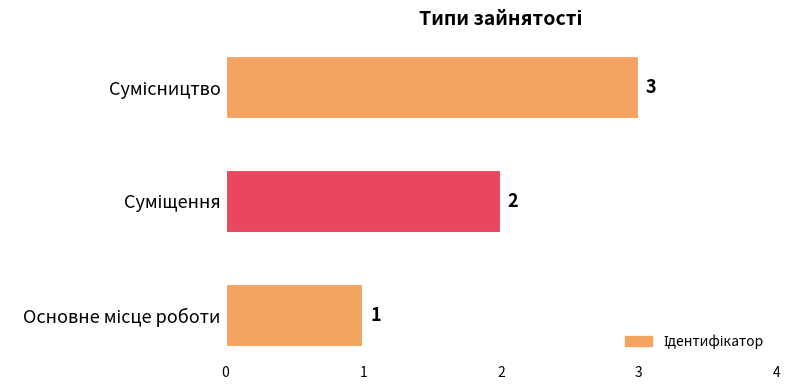

What is the greatest value displayed?

3